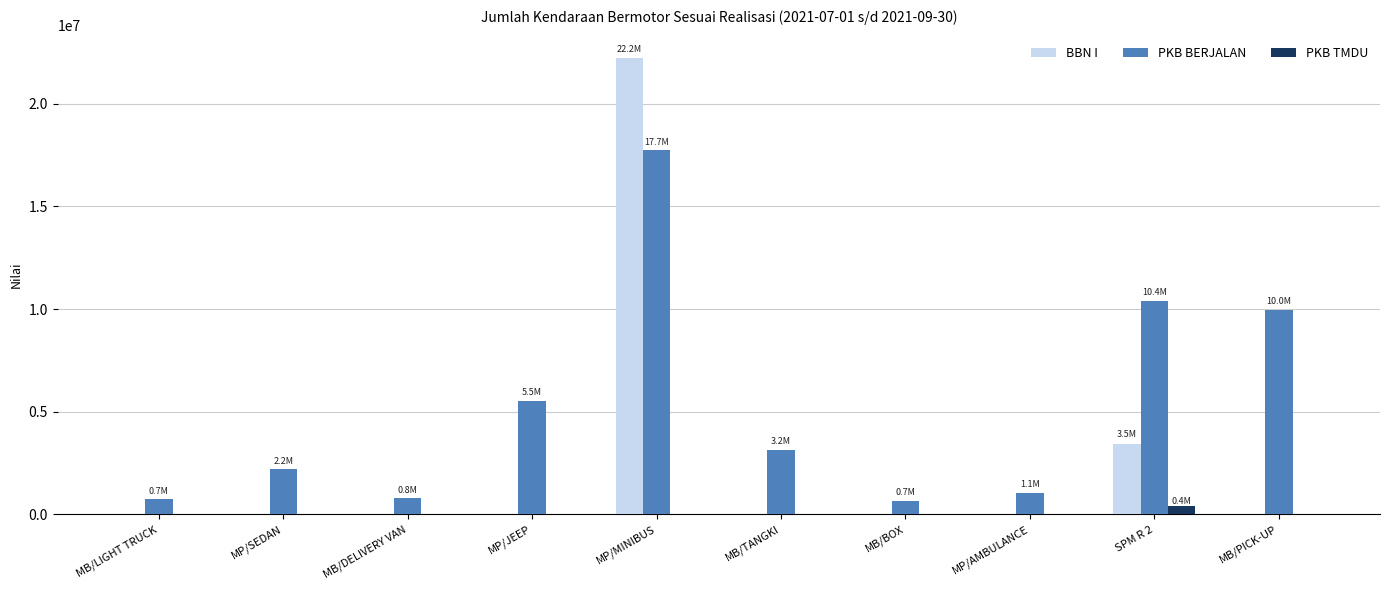

What is the average value of the PKB TMDU series?

42138